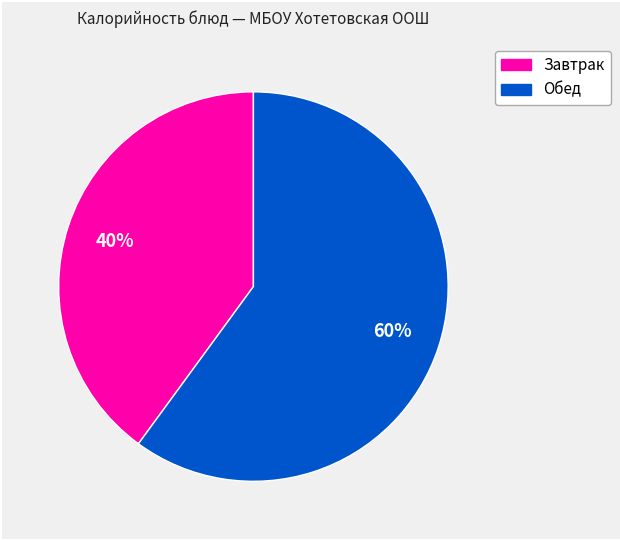

To the nearest percent, what is the average slice percentage?

50%